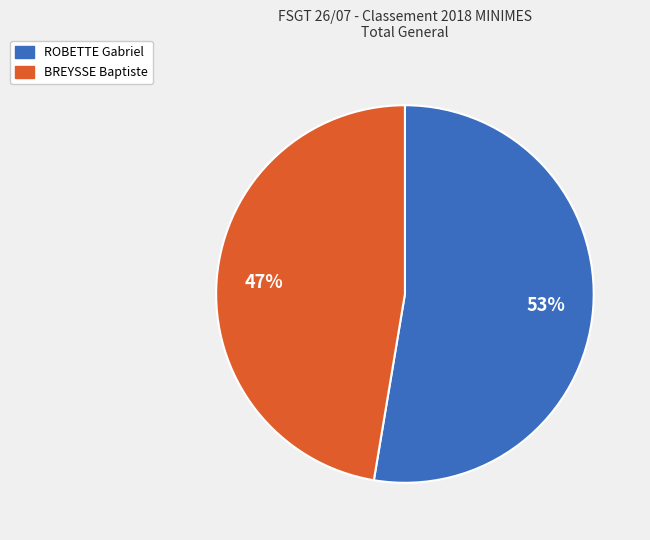

Is it true that ROBETTE Gabriel is 40% of the pie?

False